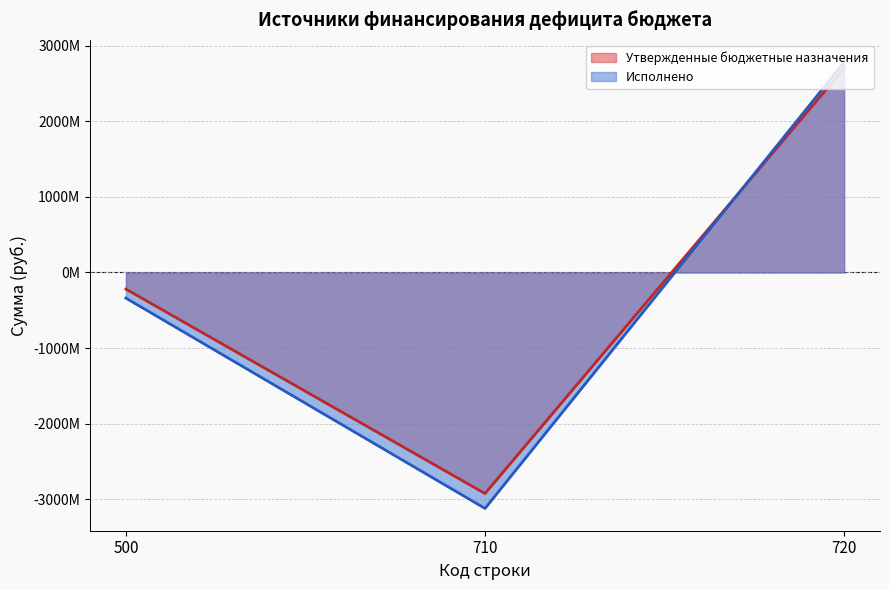

The Исполнено series shows -3121192482.8 at 710. True or false?

True